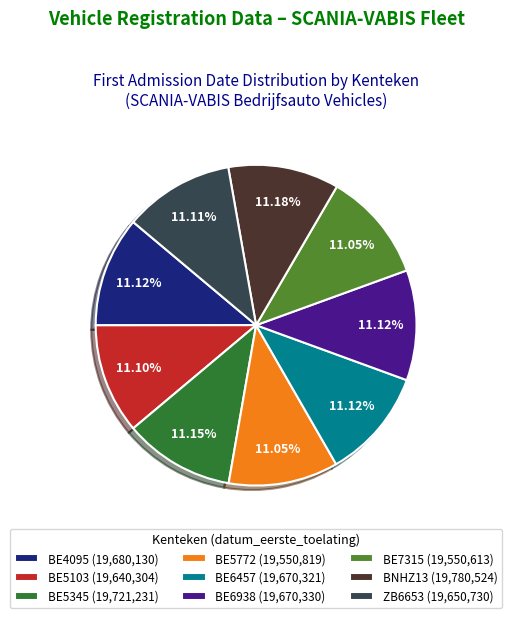

Is there any slice that represents more than half of the pie?

No